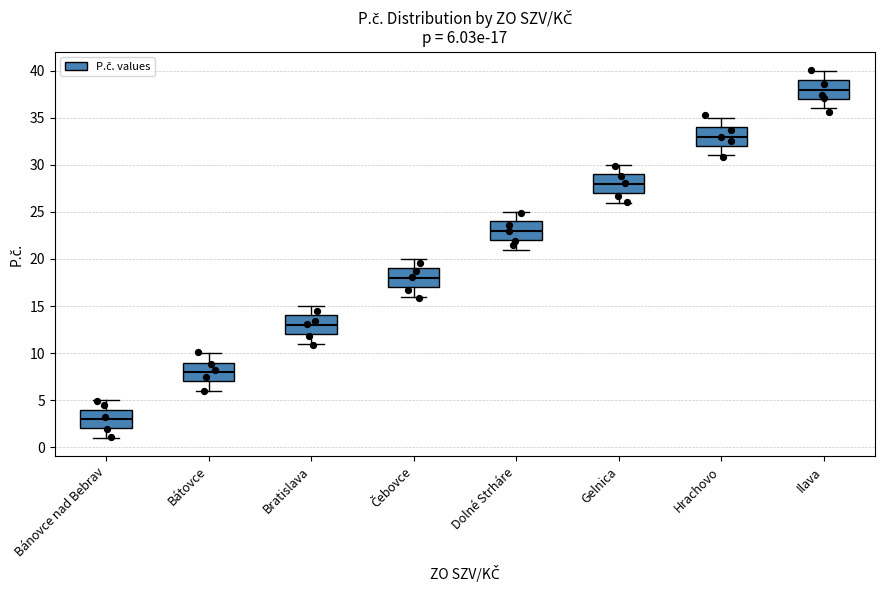

Which box's median line is the lowest?

Bánovce nad Bebrav